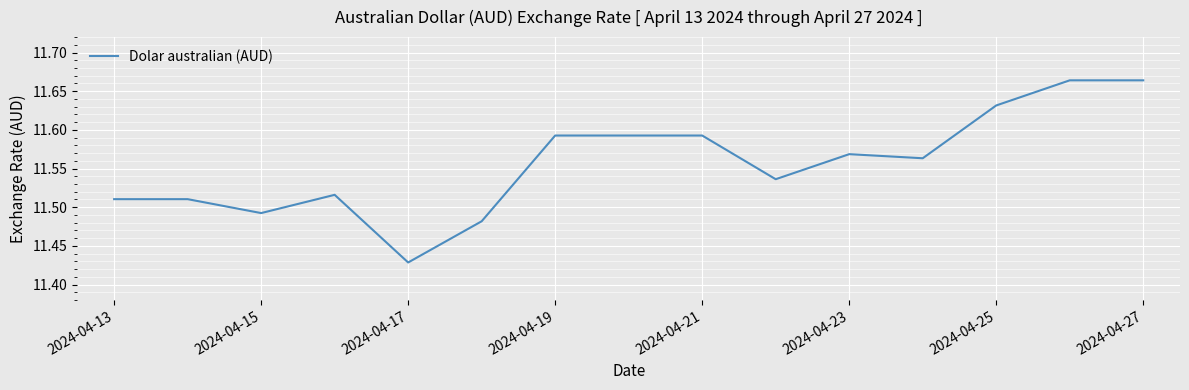

Reading left to right, what are all the values shown in this chart?

11.5	11.5	11.5	11.5	11.4	11.5	11.6	11.6	11.6	11.5	11.6	11.6	11.6	11.7	11.7